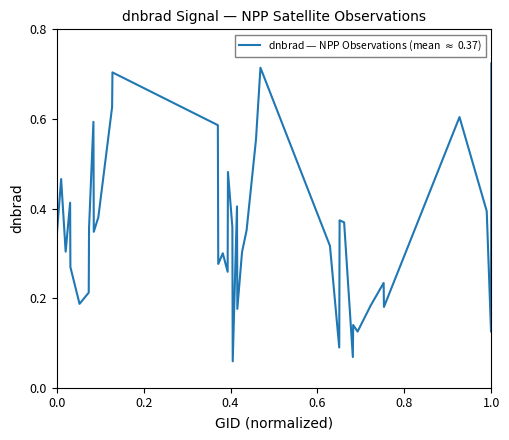

What is the maximum value shown in the chart?

0.7